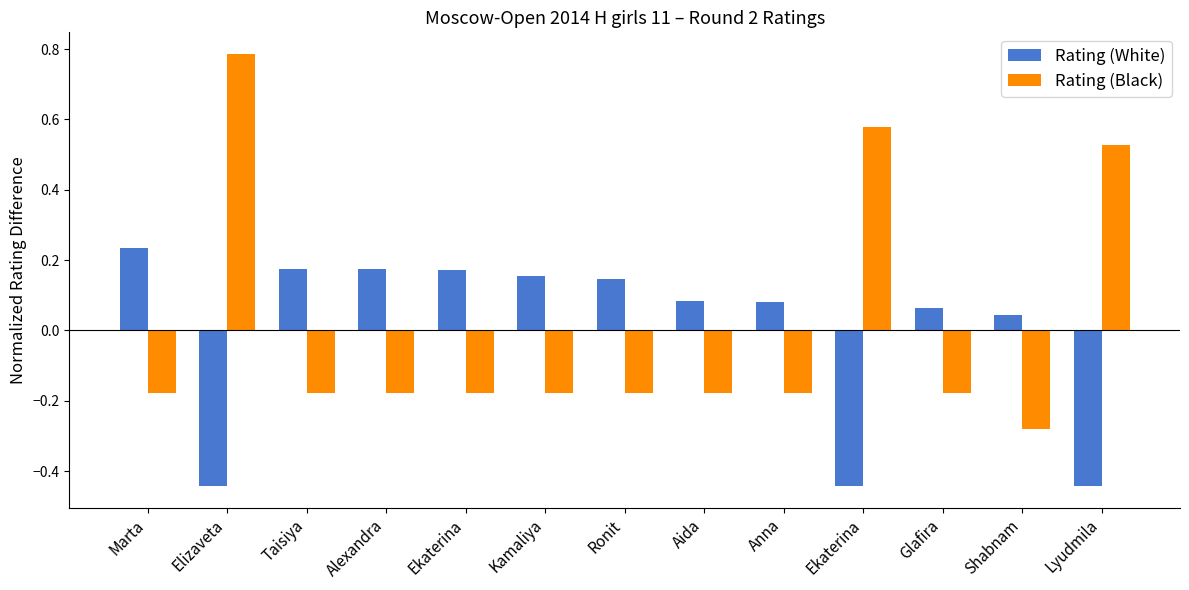

How many bars are there in each group?

2